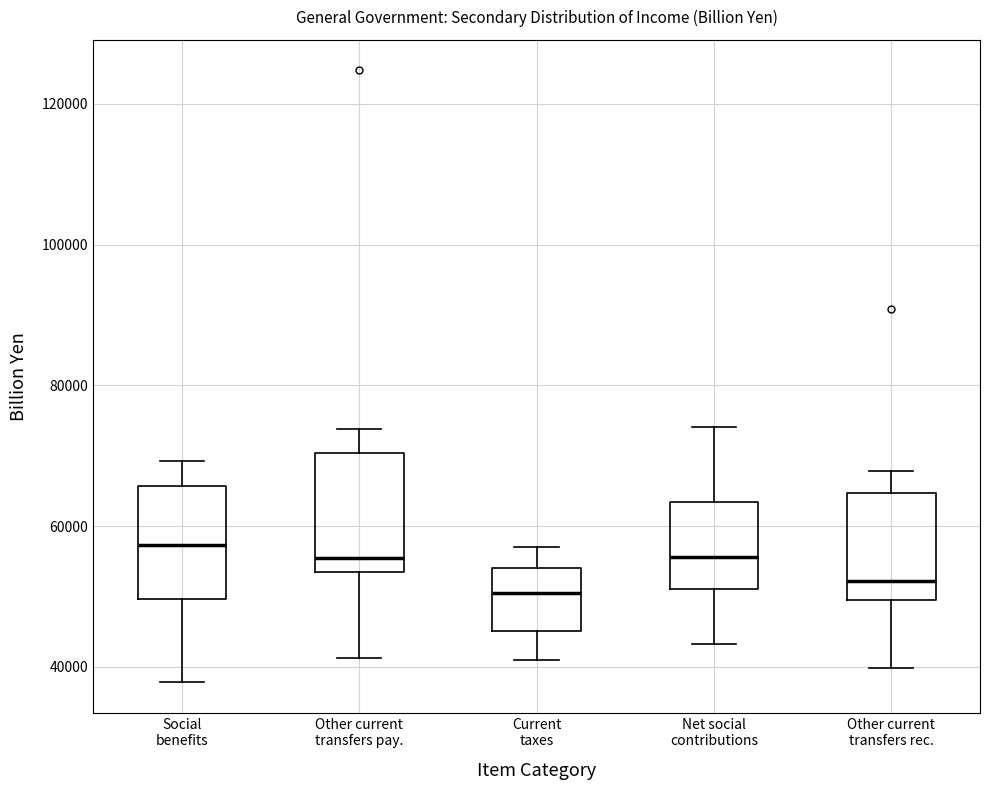

Reading left to right, transcribe this box plot: for each box, give where its median line is, the range the box spans, and where its two whiskers end, as read against the y-axis. The values are not printed on the chart, so give them approximately, as read against the axis.

Social benefits: median 58000, box 50000 to 66000, whiskers 38000 to 70000
Other current transfers pay.: median 56000, box 54000 to 70000, whiskers 42000 to 74000
Current taxes: median 50000, box 46000 to 54000, whiskers 40000 to 58000
Net social contributions: median 56000, box 52000 to 64000, whiskers 44000 to 74000
Other current transfers rec.: median 52000, box 50000 to 64000, whiskers 40000 to 68000